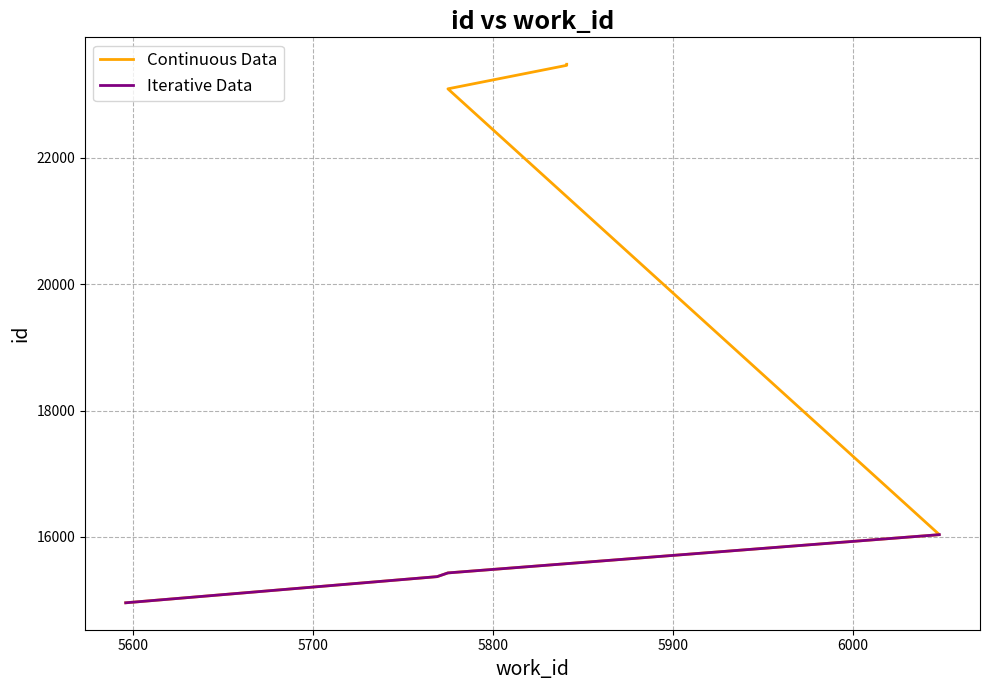

Is this an area chart (filled region under the line)?

No